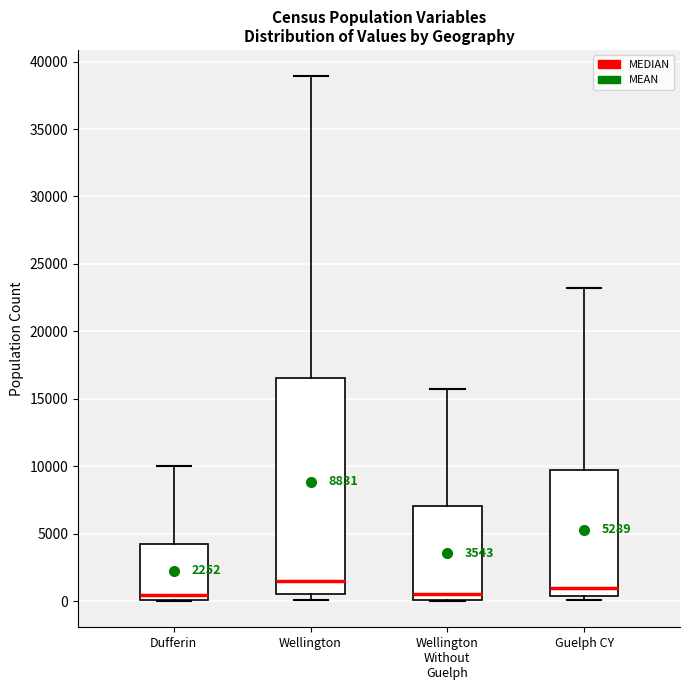

Comparing the boxes themselves (not the whiskers), which one is the tallest?

Wellington